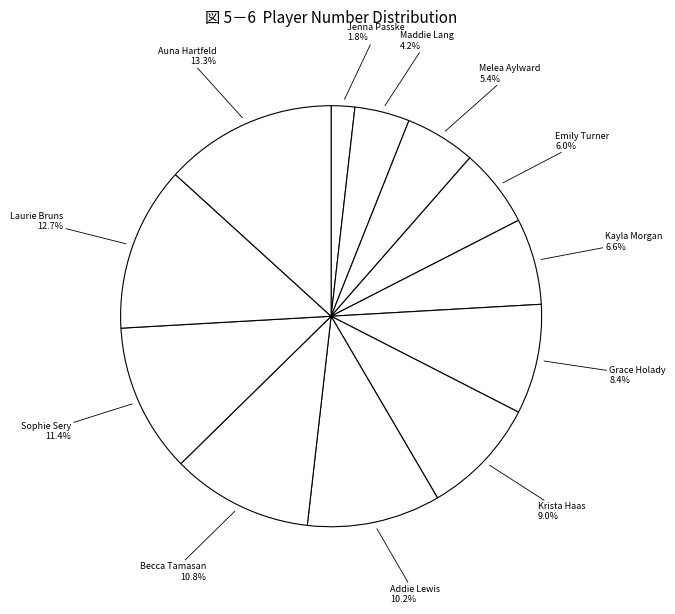

Which slice is the largest?

Auna Hartfeld (#22)